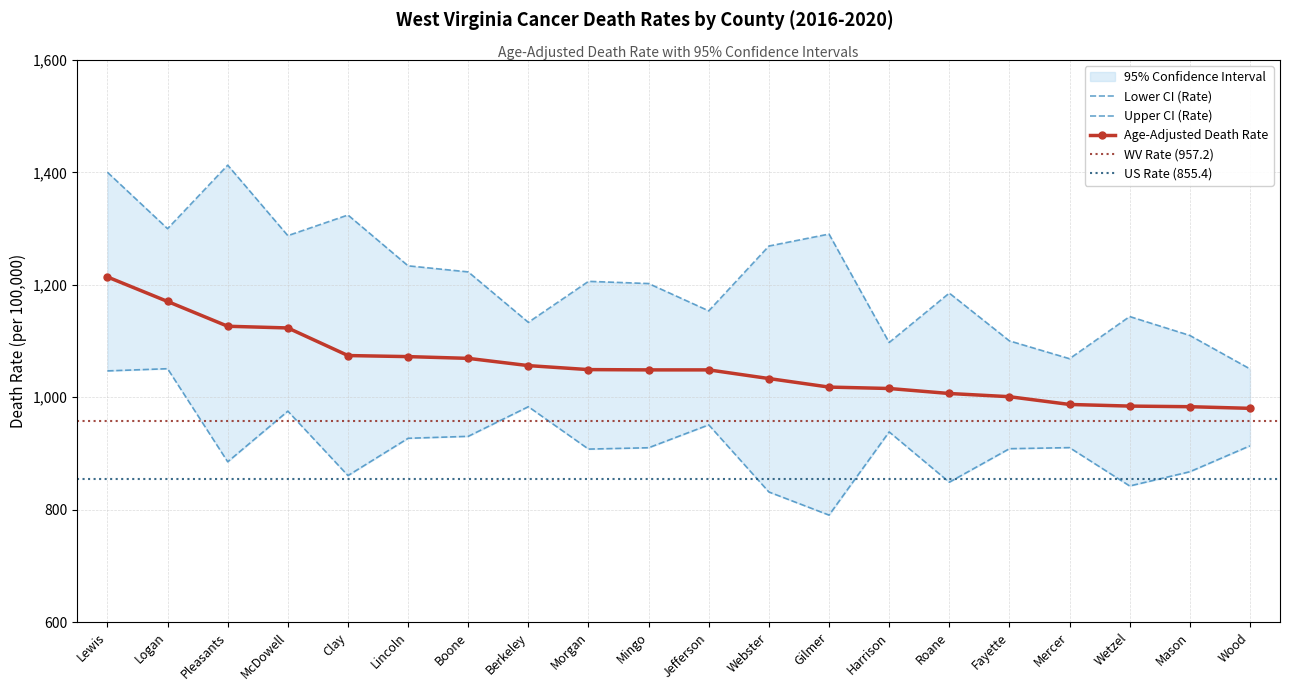

What is the label of the 16th point from the left?

Fayette